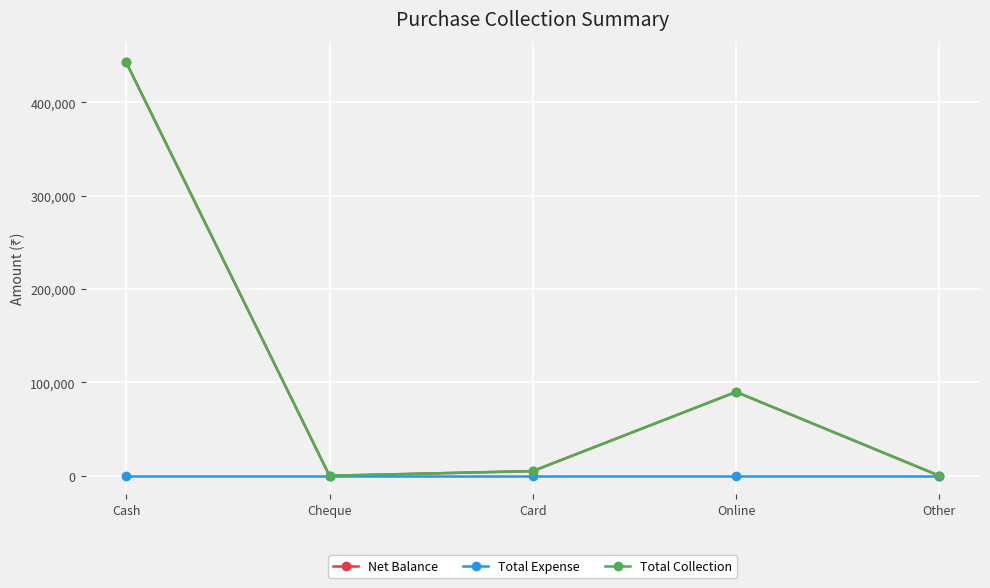

Reading right to left, what are all the values shown in this chart?

Net Balance: 0	89800	5000	0	442800
Total Expense: 0	0	0	0	0
Total Collection: 0	89800	5000	0	442800